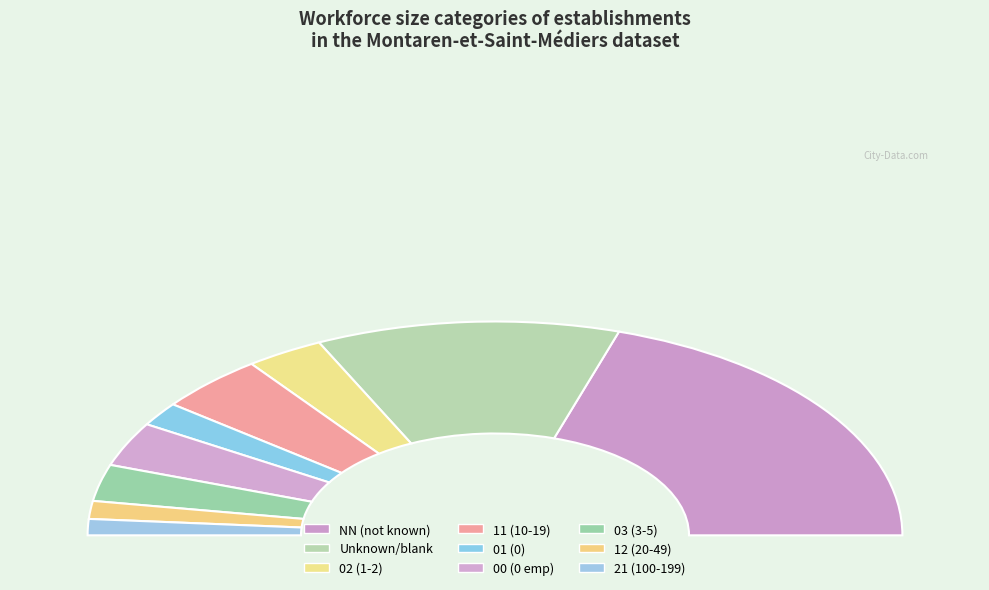

Count the number of slices in the pie.

9